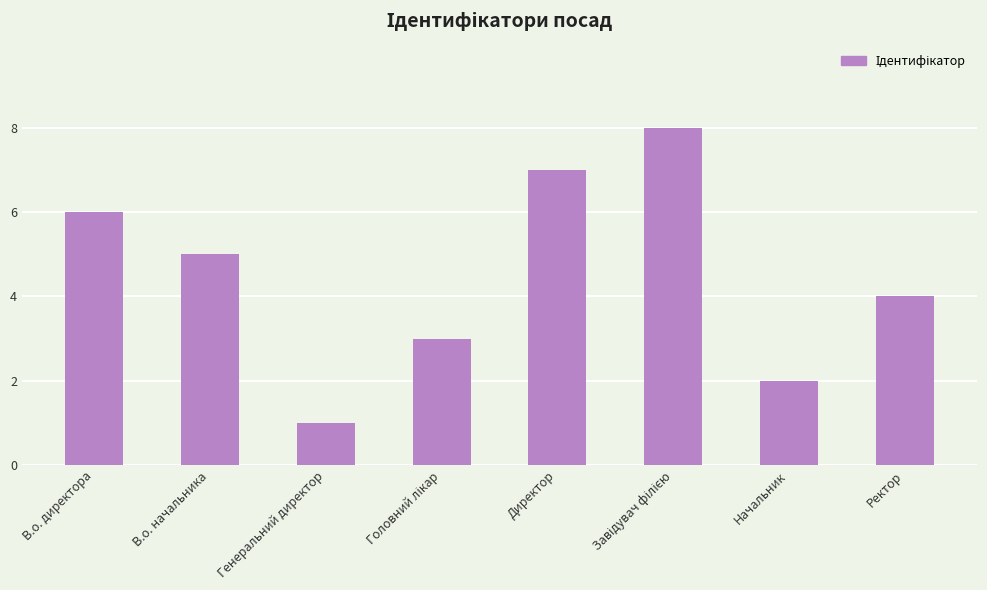

What is the smallest value displayed?

1